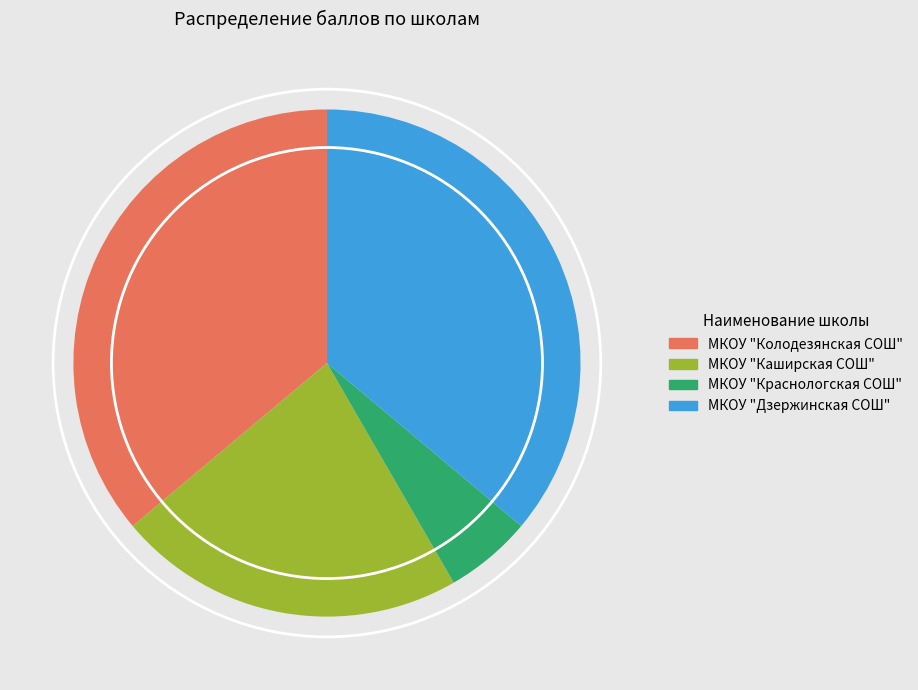

How many segments does this pie chart have?

4